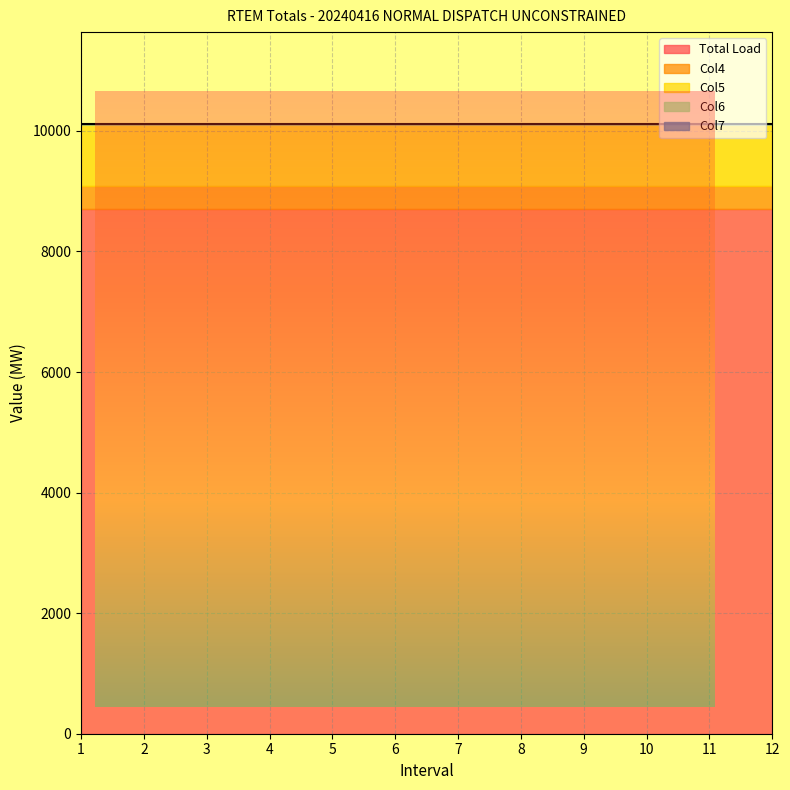

At which category is the sum across all series the highest?

1